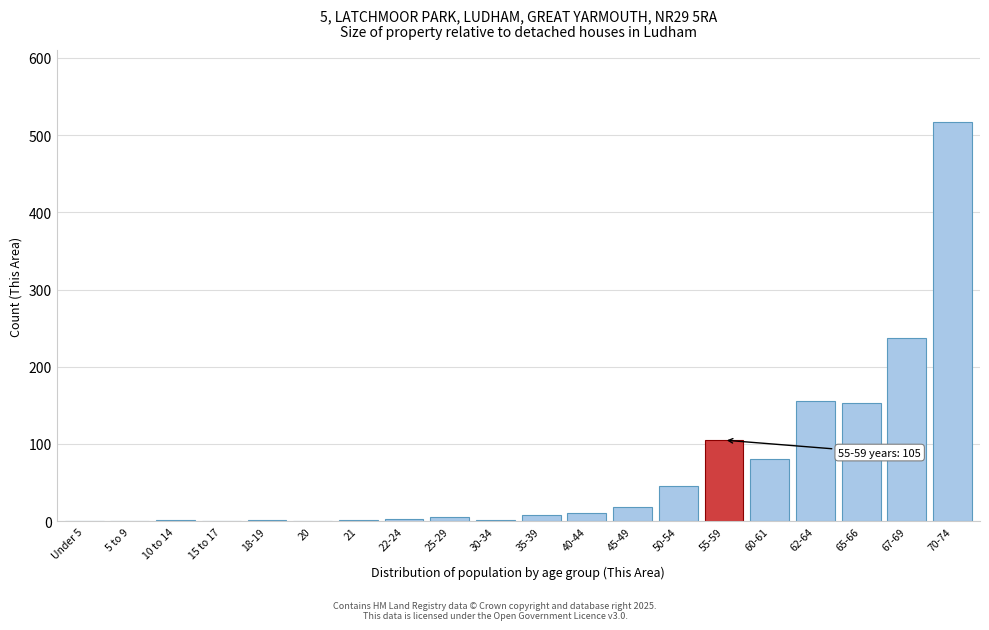

The chart shows a value of 156 at 62-64. True or false?

True